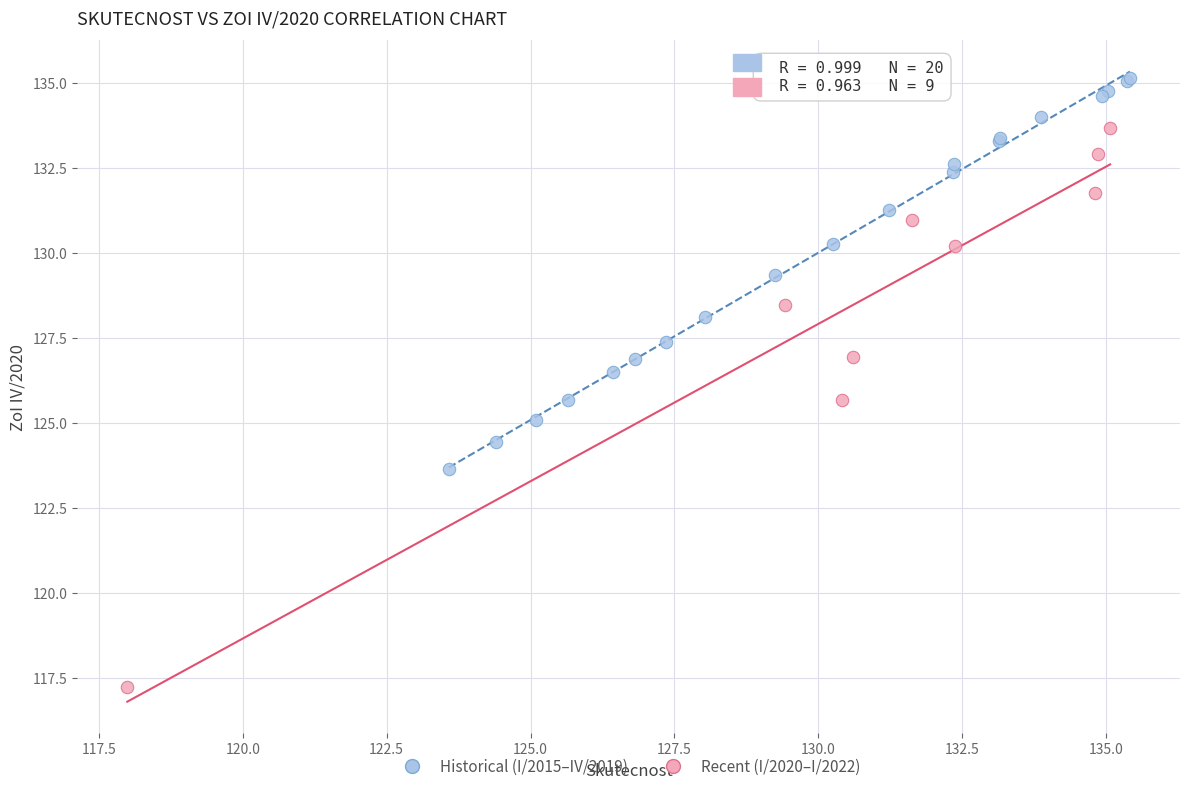

Which series contains the highest Y value?

Historical (I/2015–IV/2019)